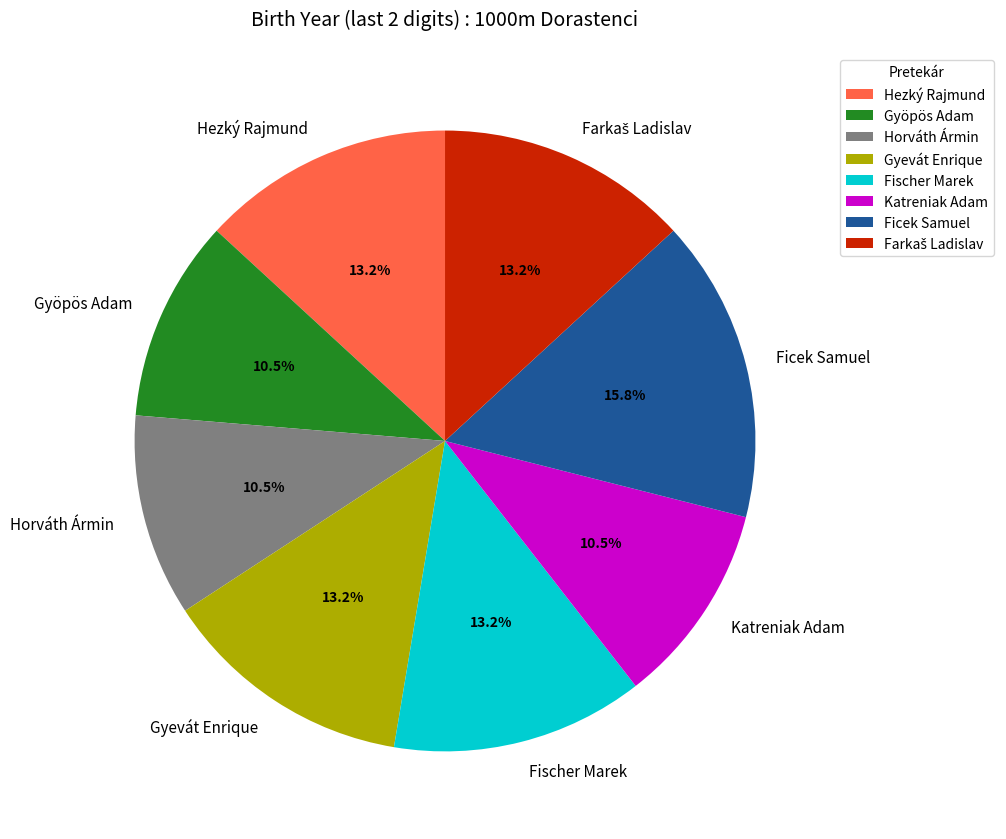

Is Katreniak Adam the majority of the pie?

No